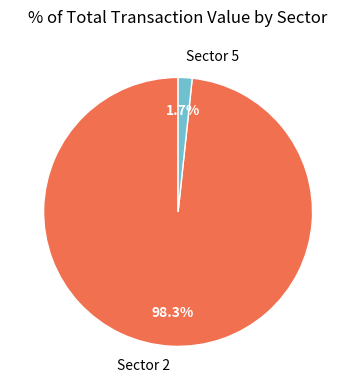

Which category accounts for the majority?

Sector 2